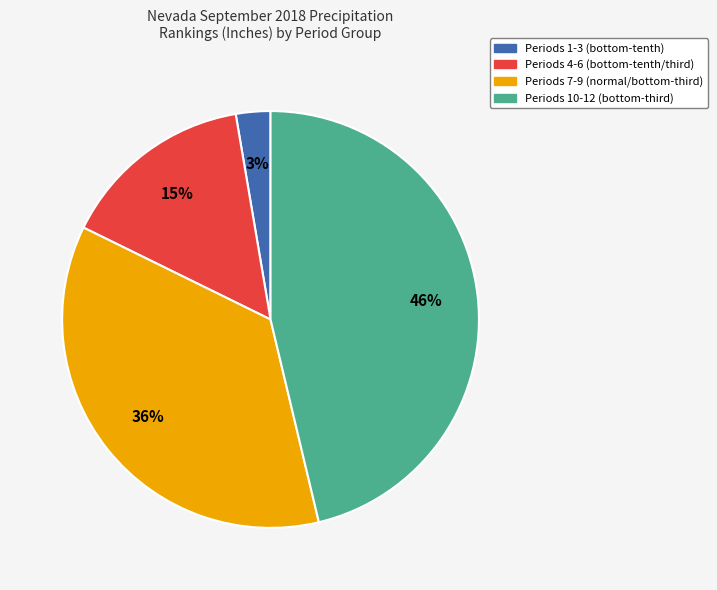

Rank the categories by value from highest to lowest.

Periods 10-12 (bottom-third), Periods 7-9 (normal/bottom-third), Periods 4-6 (bottom-tenth/third), Periods 1-3 (bottom-tenth)